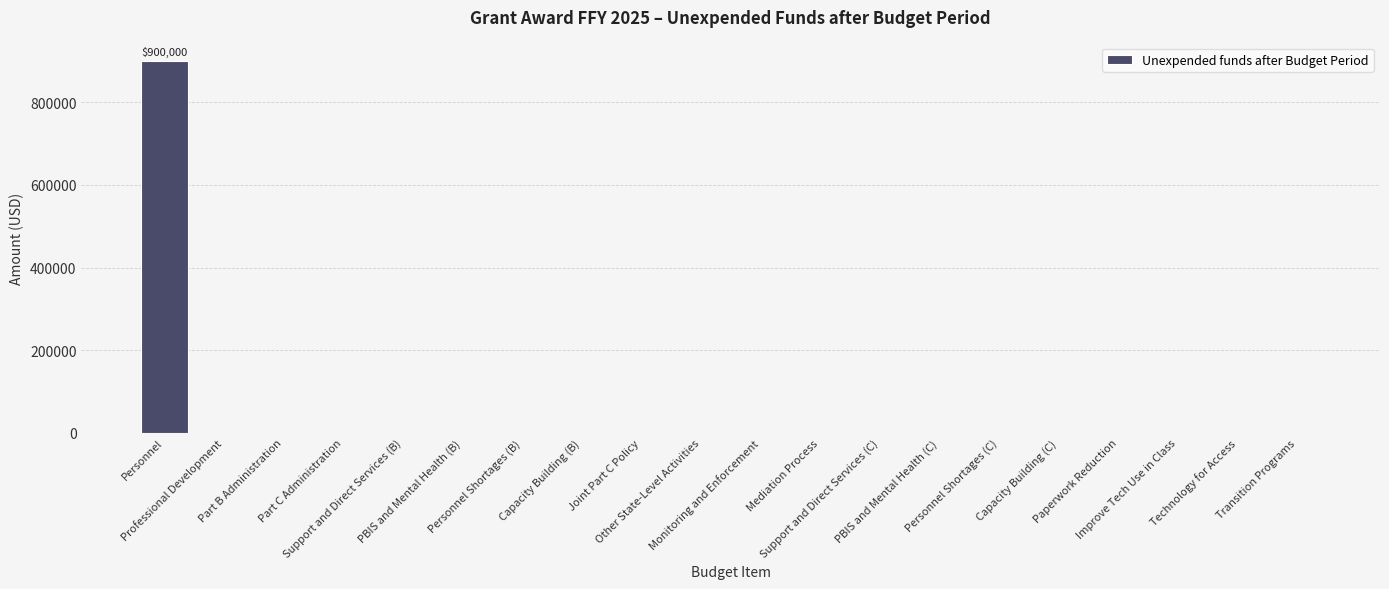

What is the maximum value shown in the chart?

900000